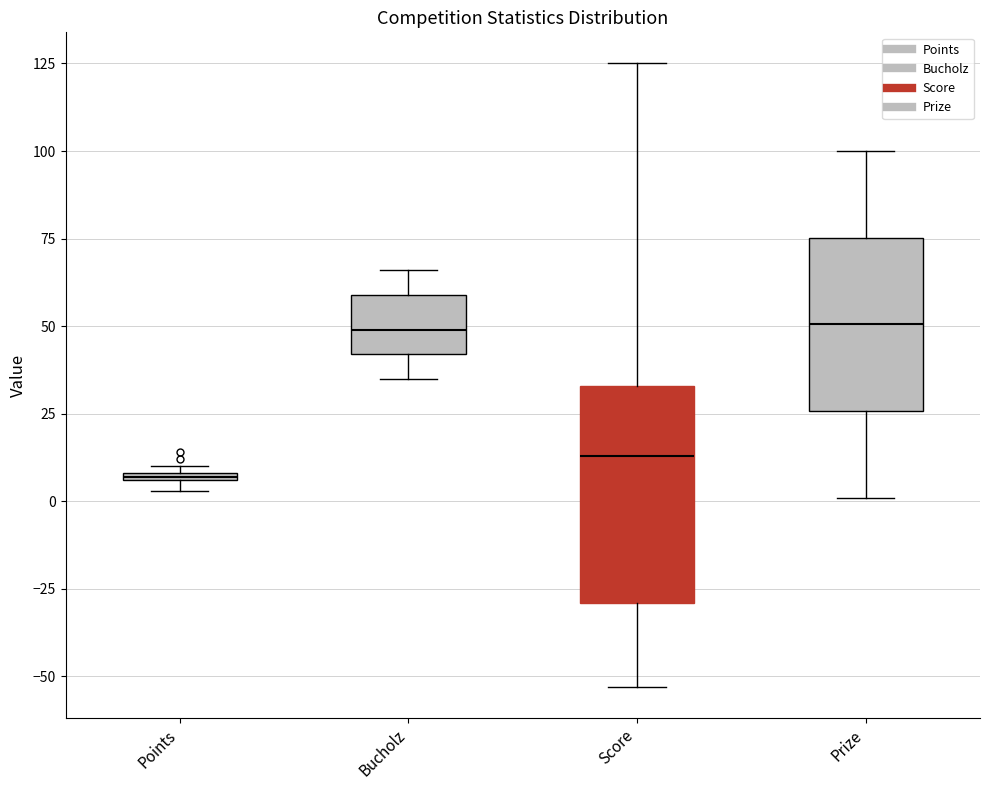

Comparing the boxes themselves (not the whiskers), which one is the tallest?

Score